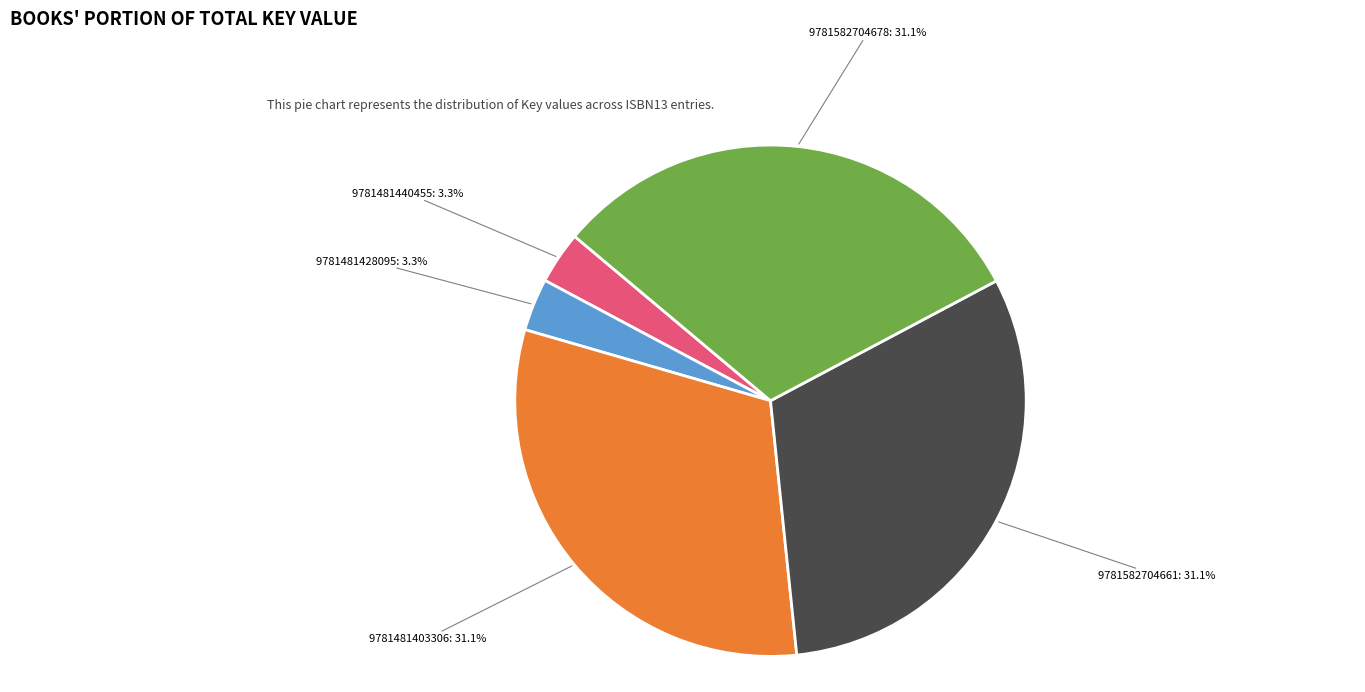

Is there any slice that represents more than half of the pie?

No